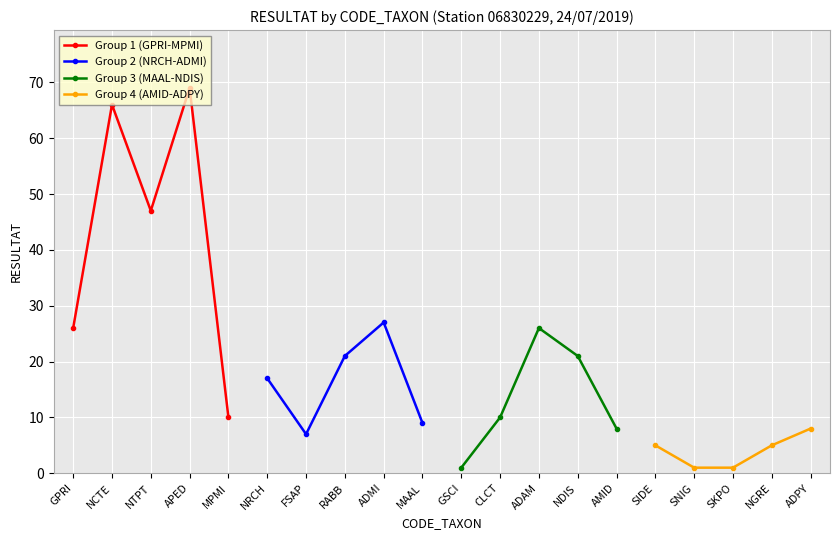

What is the difference between the maximum and minimum values in the Group 2 (NRCH-ADMI) series?

20